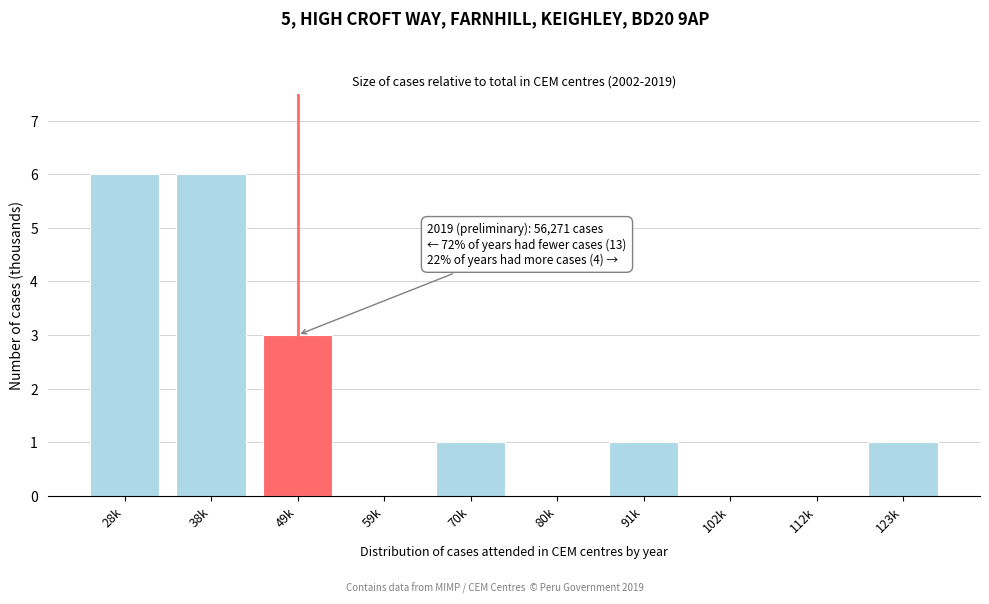

Reading right to left, extract all data points from this chart.

123k=1	112k=0	102k=0	91k=1	80k=0	70k=1	59k=0	49k=3	38k=6	28k=6